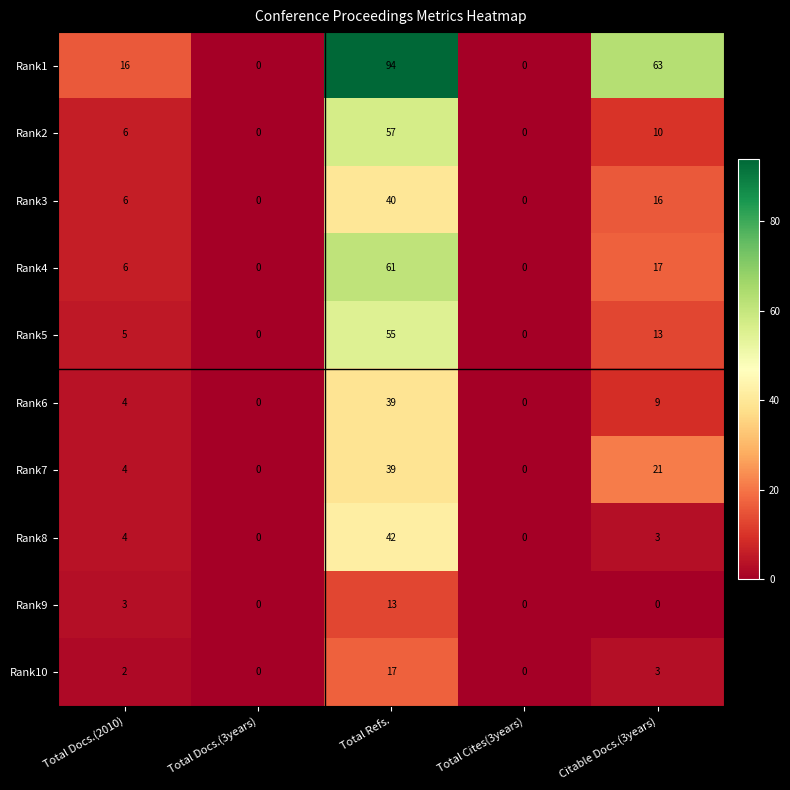

How many series are shown in this chart?

10